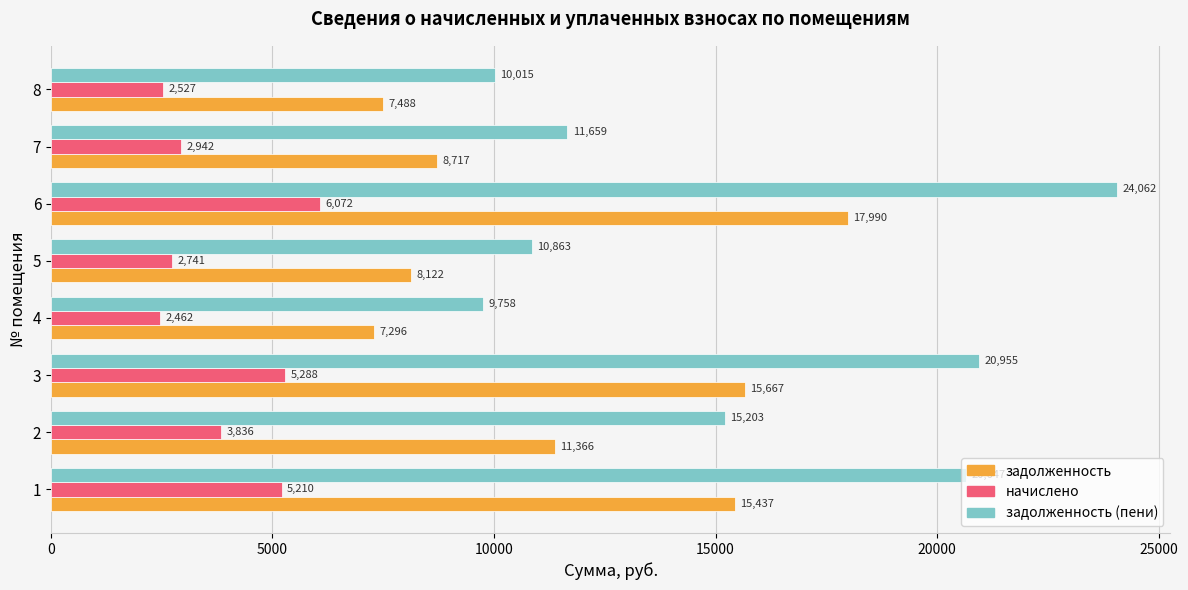

At which category is the sum across all series the highest?

6